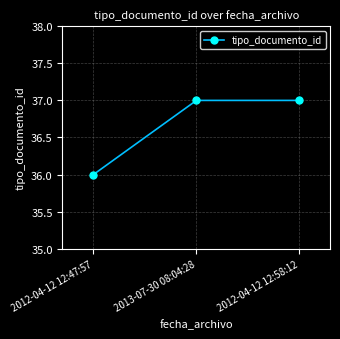

How many distinct data groups are displayed?

1